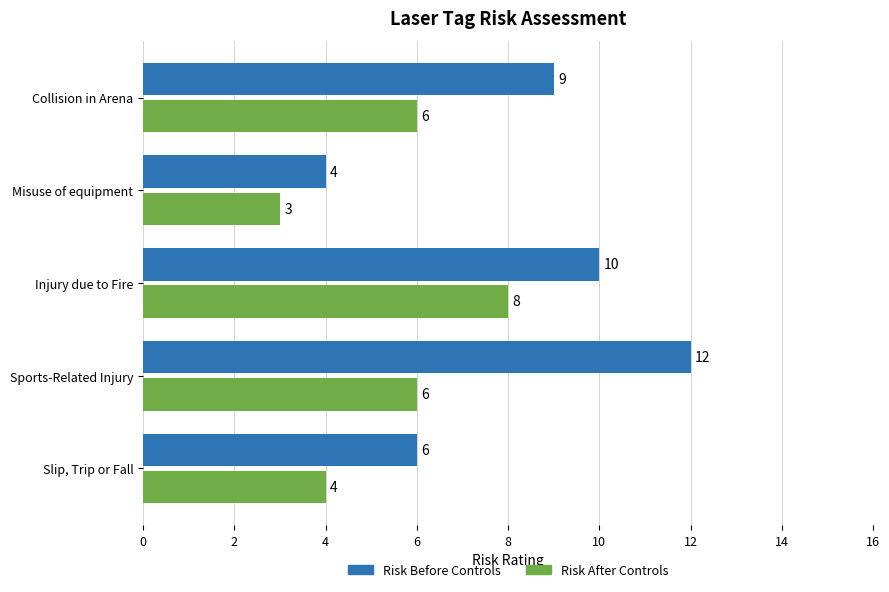

Which series has the largest total across all categories?

Risk Before Controls